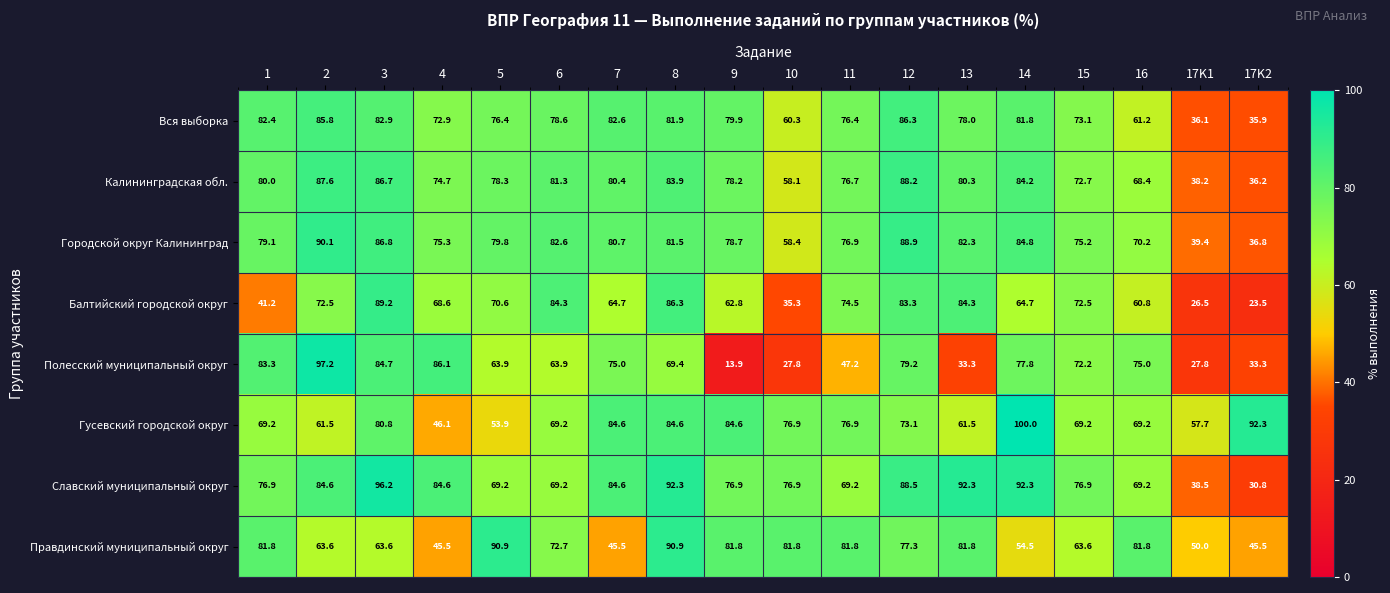

The Правдинский муниципальный округ series shows 81.8 at 1. True or false?

True